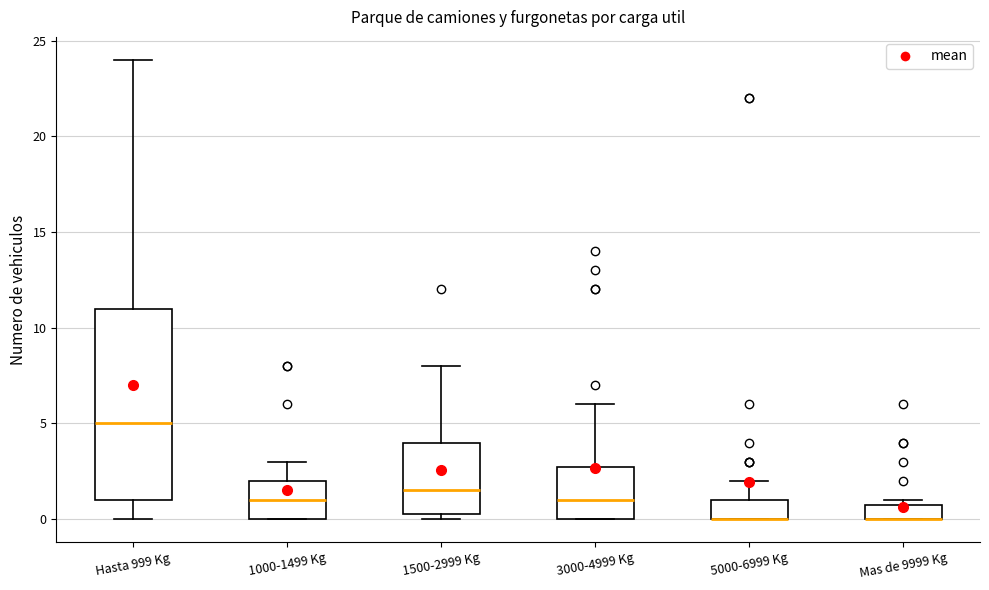

Where does the median line of the box for Hasta 999 Kg sit on the y-axis? The values are not printed on the chart, so give them approximately, as read against the axis.

5.0